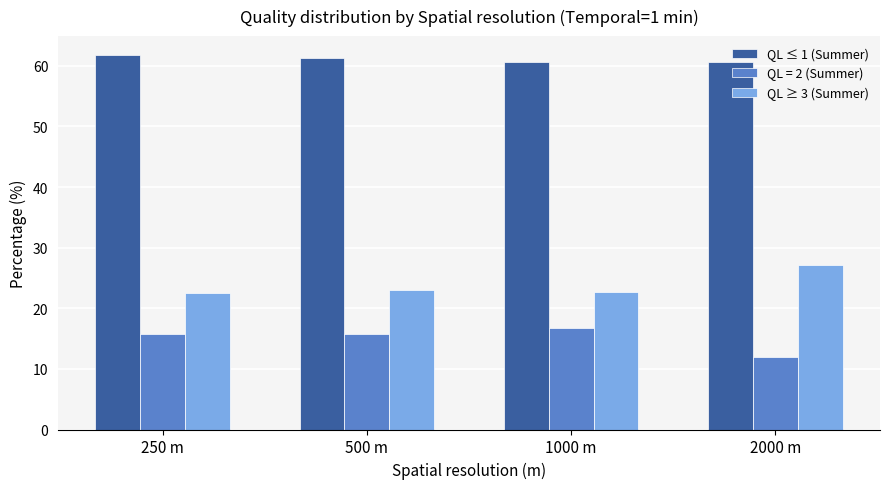

Rank the series by their average value, from lowest to highest.

QL = 2 (Summer), QL ≥ 3 (Summer), QL ≤ 1 (Summer)